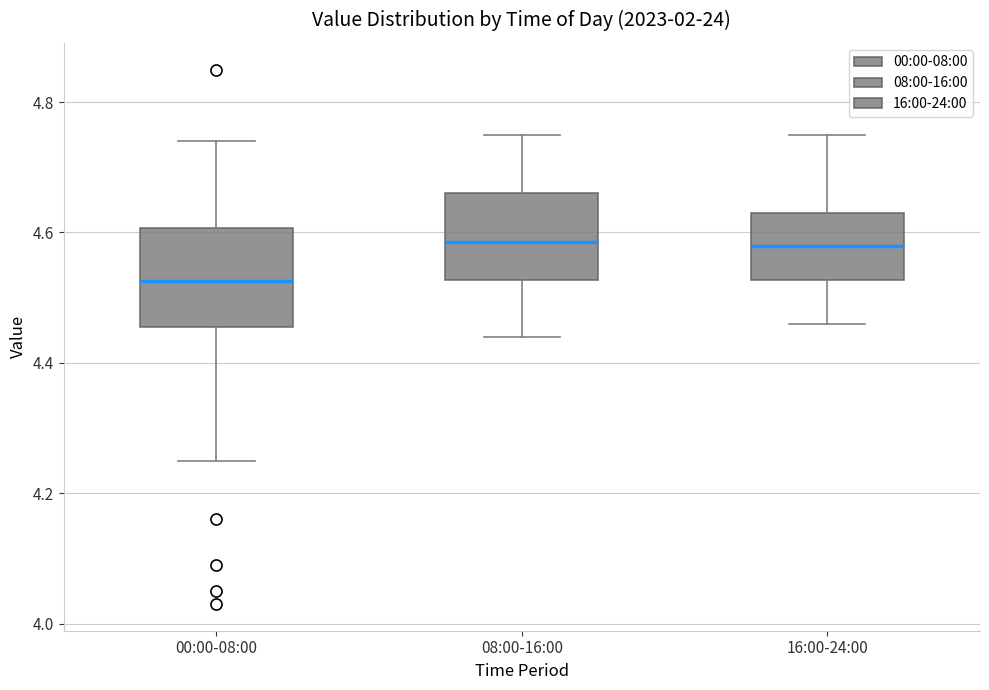

Reading left to right, transcribe this box plot: for each box, give where its median line is, the range the box spans, and where its two whiskers end, as read against the y-axis. The values are not printed on the chart, so give them approximately, as read against the axis.

00:00-08:00: median 4.52, box 4.46 to 4.60, whiskers 4.26 to 4.74
08:00-16:00: median 4.58, box 4.52 to 4.66, whiskers 4.44 to 4.76
16:00-24:00: median 4.58, box 4.52 to 4.64, whiskers 4.46 to 4.76